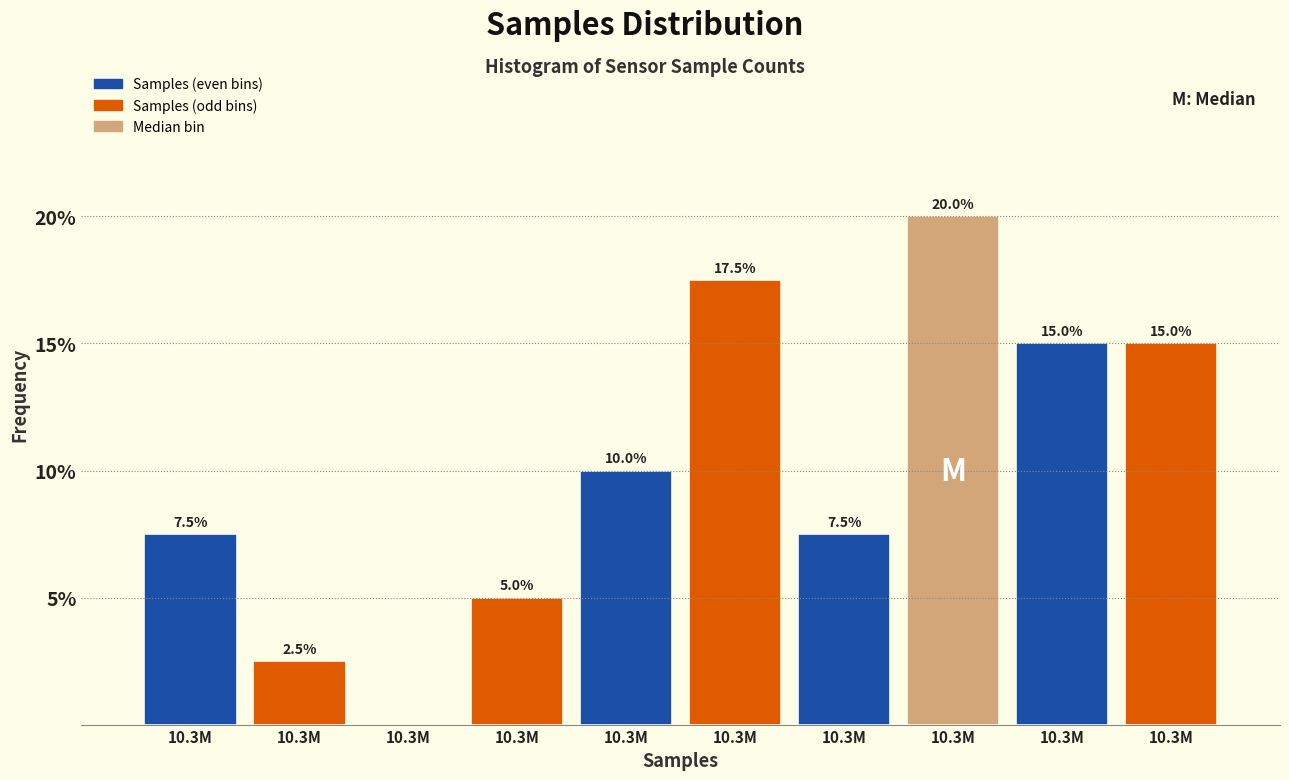

Count the number of data series in this chart.

1